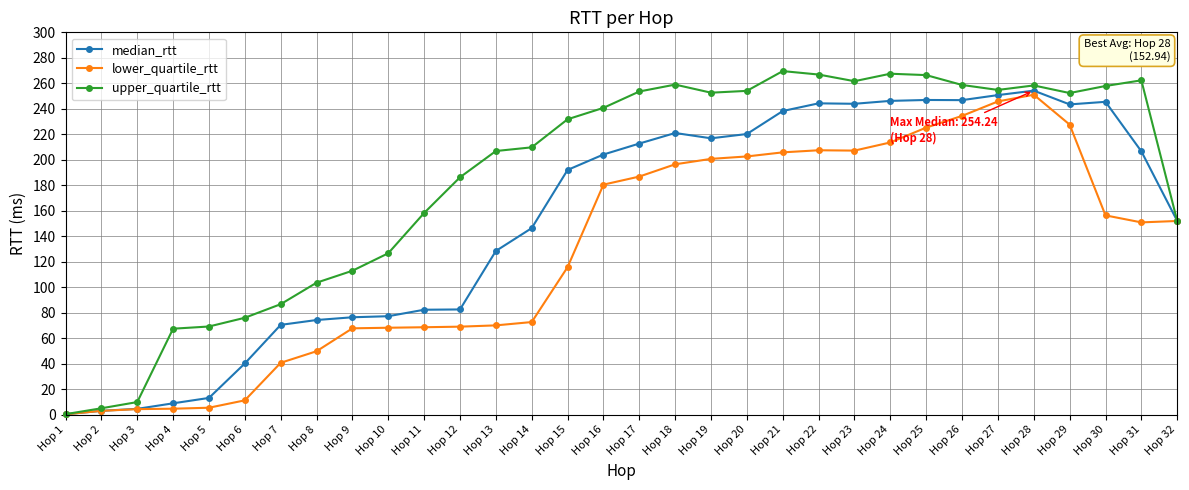

Is the value of upper_quartile_rtt at Hop 6 greater than the value of lower_quartile_rtt at Hop 24?

No